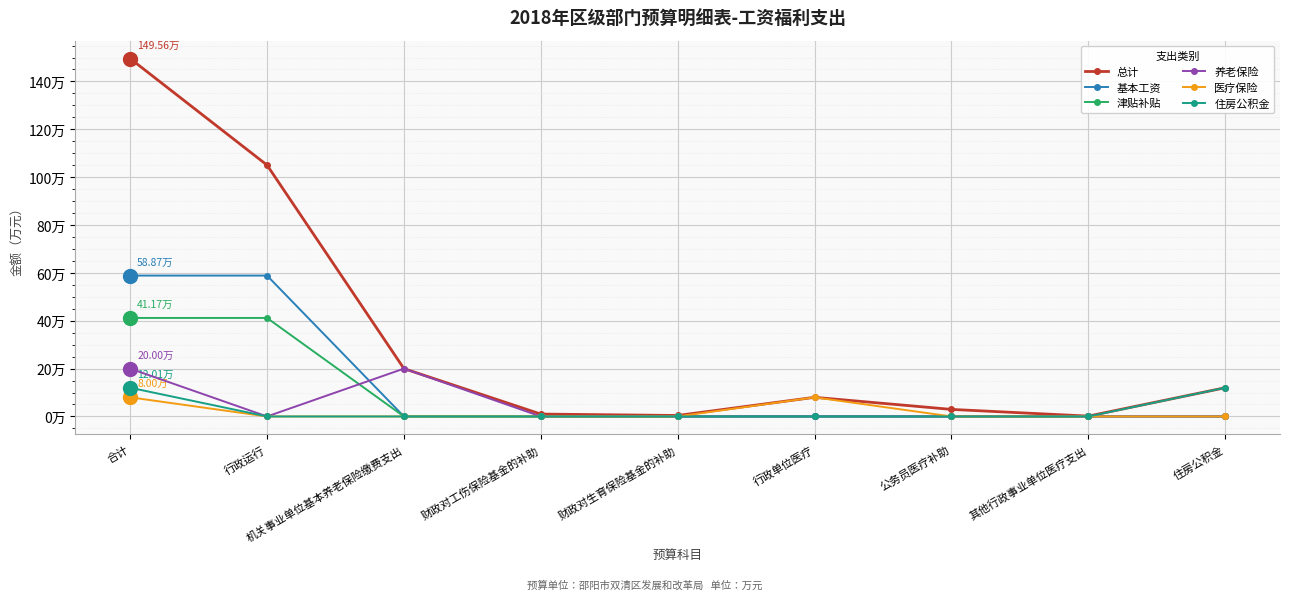

What are all the series names shown in the legend?

总计, 基本工资, 津贴补贴, 养老保险, 医疗保险, 住房公积金